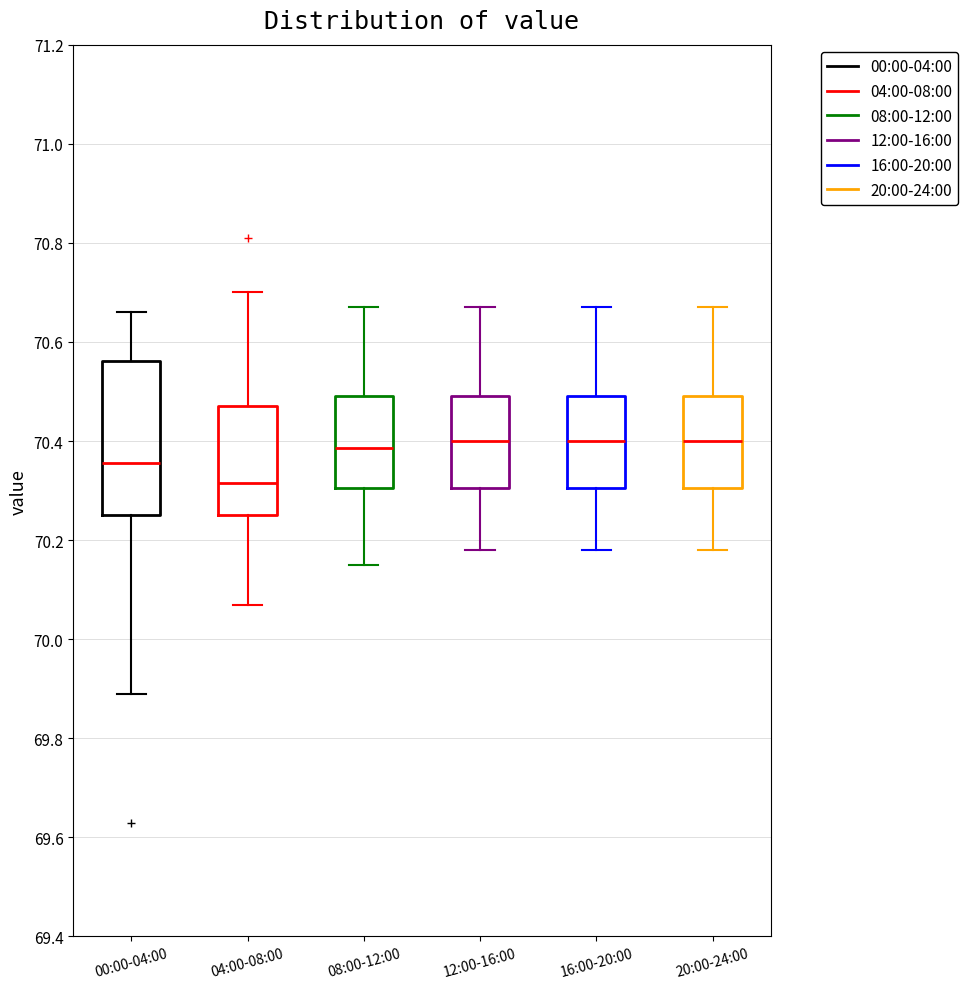

Which box has the lowest median line?

04:00-08:00